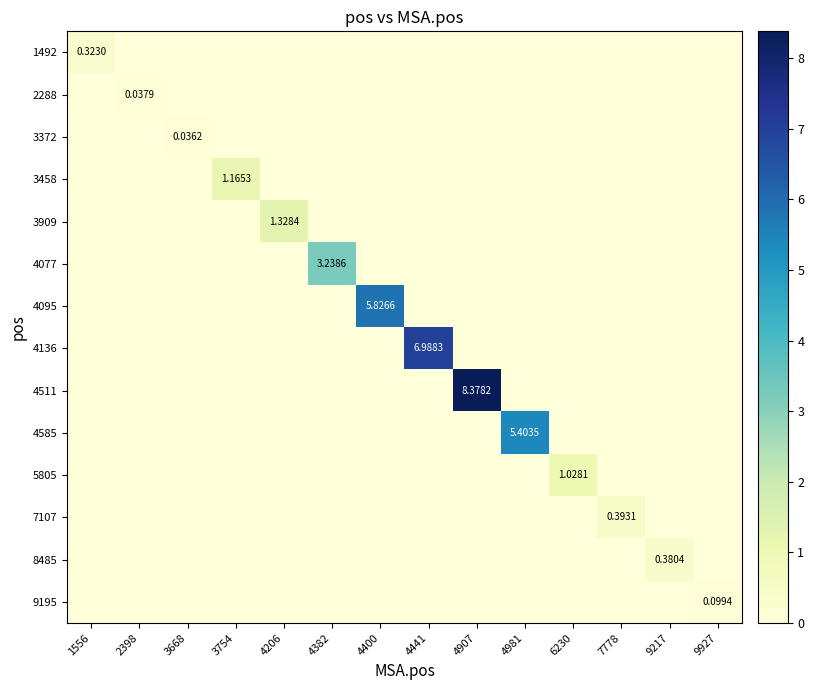

List the series in order of their peak value, lowest first.

3372, 2288, 9195, 1492, 8485, 7107, 5805, 3458, 3909, 4077, 4585, 4095, 4136, 4511